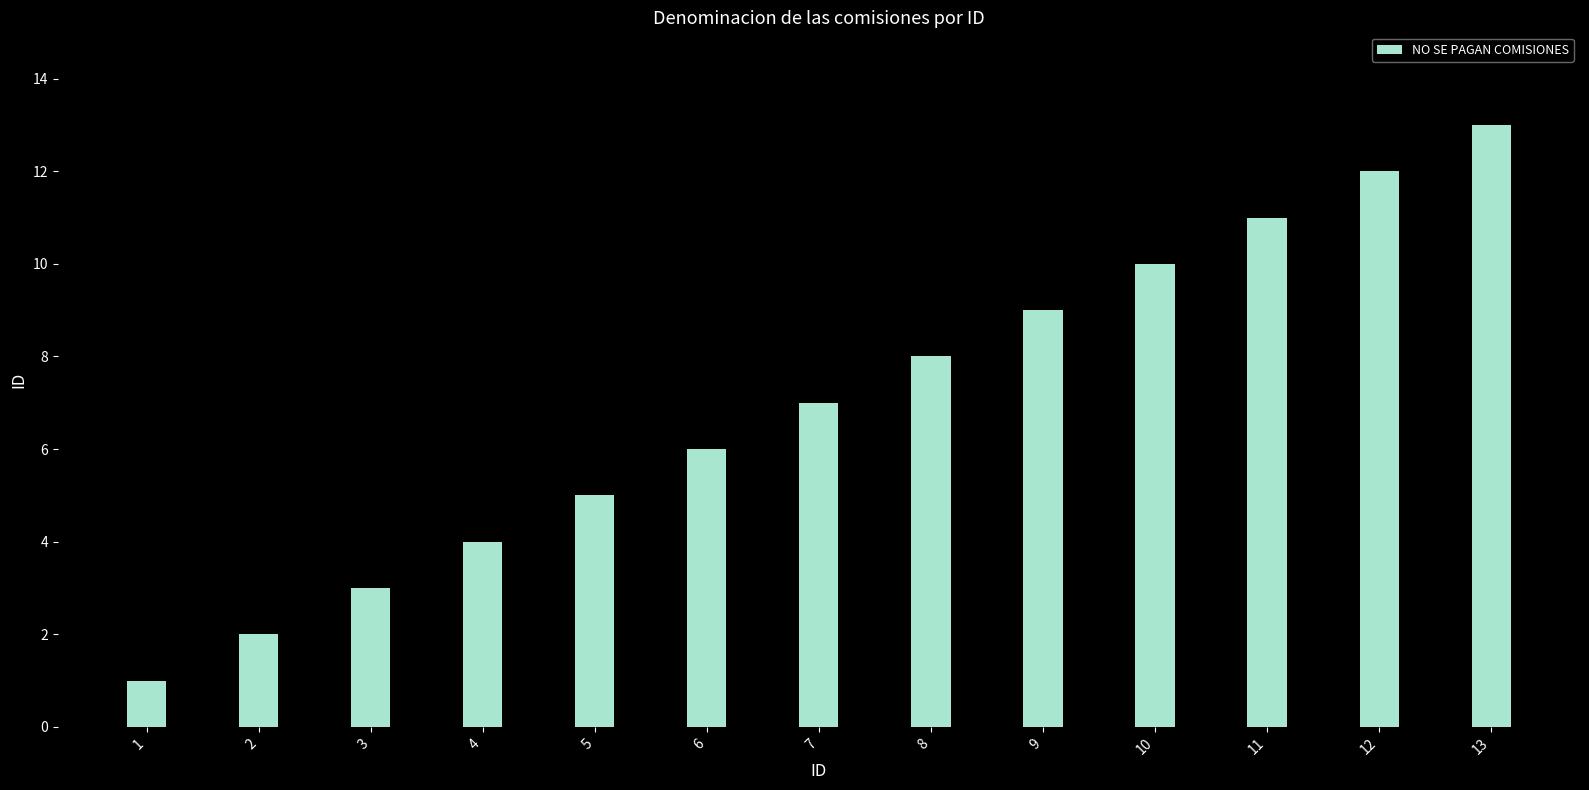

What is the value of the 12th bar from the left?

12